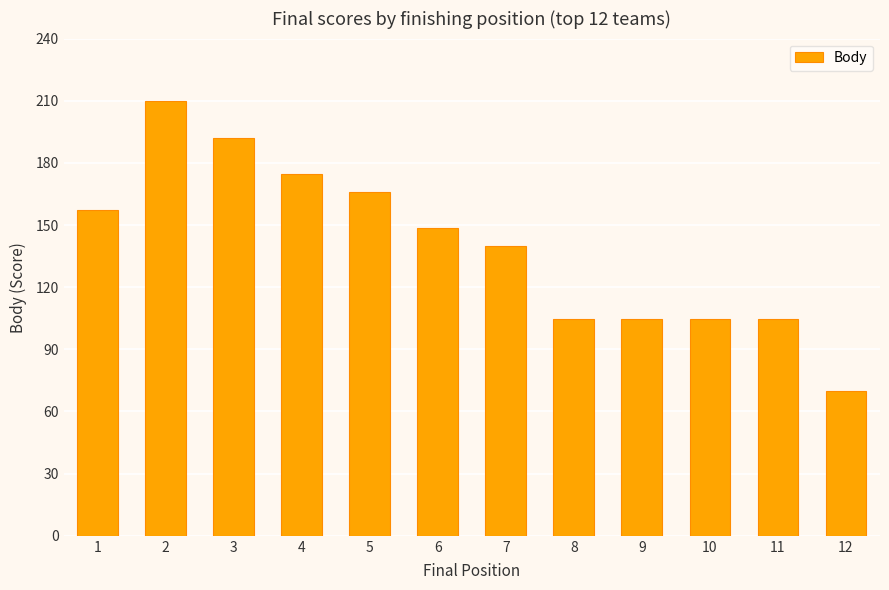

Reading right to left, extract all data points from this chart.

12=69.9	11=104.8	10=104.8	9=104.8	8=104.8	7=139.8	6=148.5	5=166.0	4=174.7	3=192.2	2=209.6	1=157.2